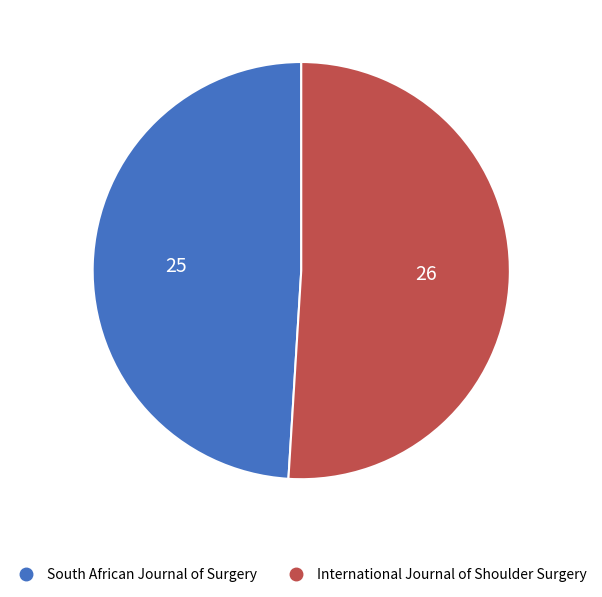

Rank the categories by value from highest to lowest.

International Journal of Shoulder Surgery, South African Journal of Surgery